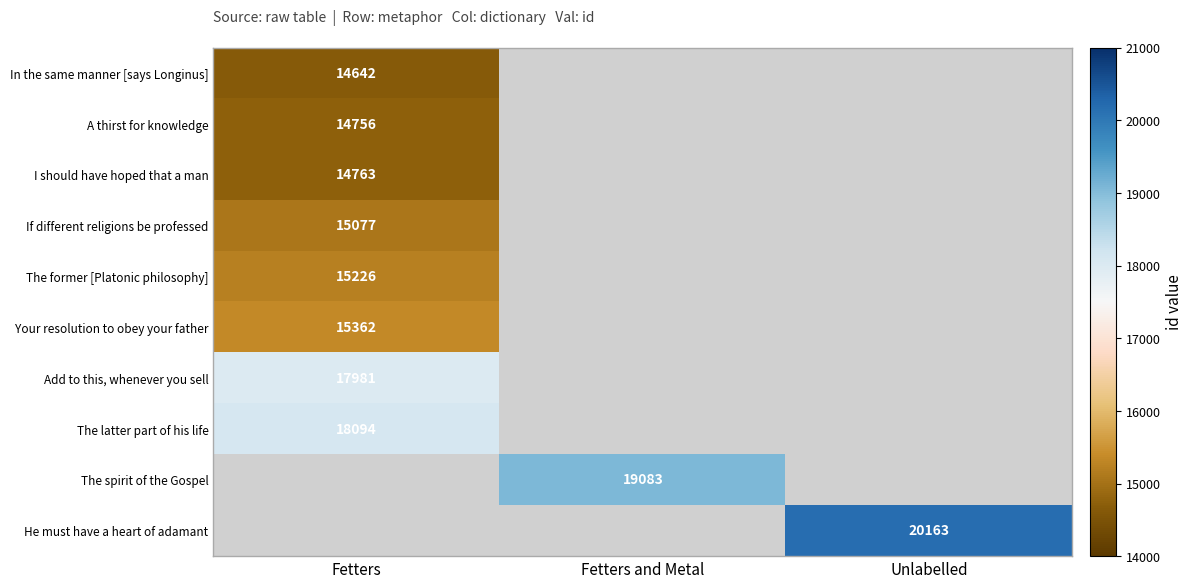

True or false: If different religions be professed has a value of 15077 at Fetters.

True